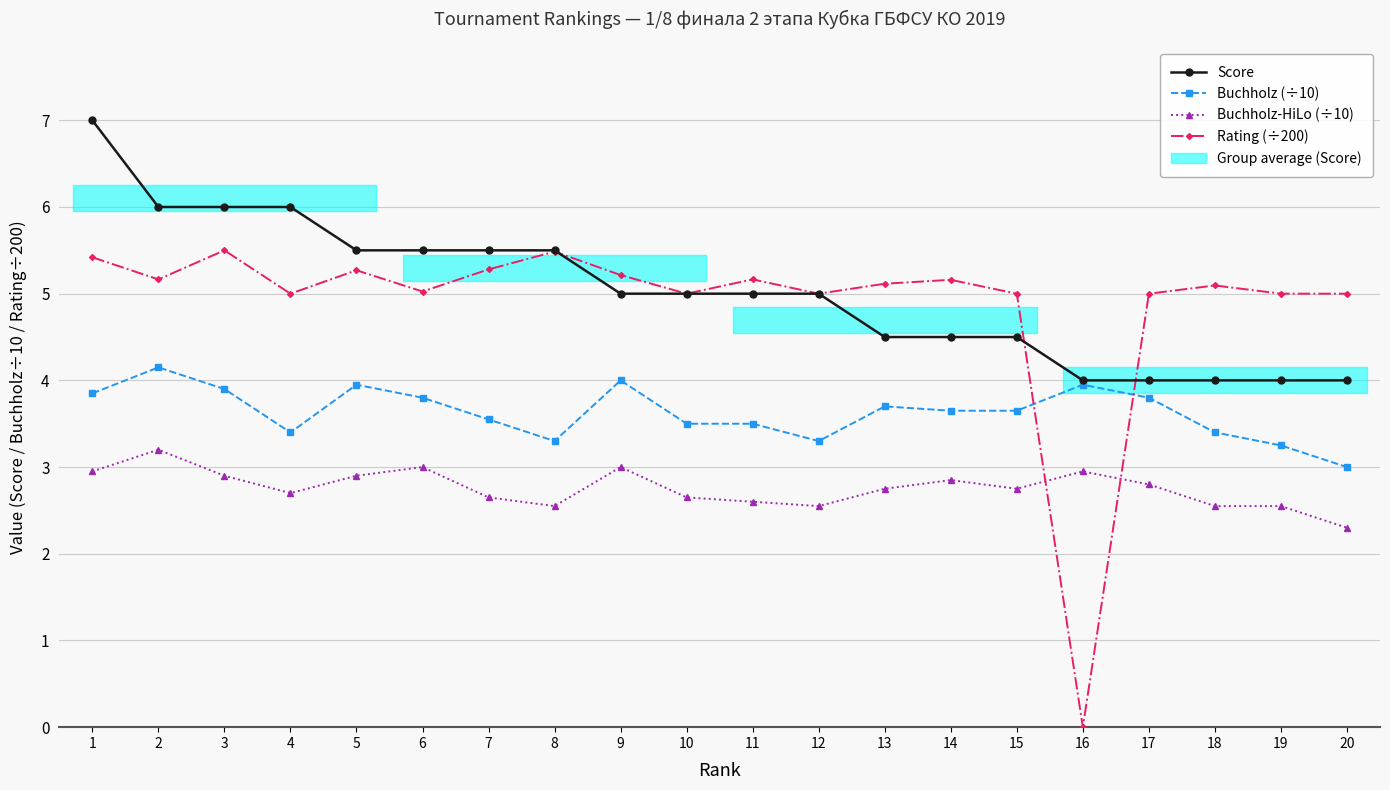

How many lines are shown in the chart?

4